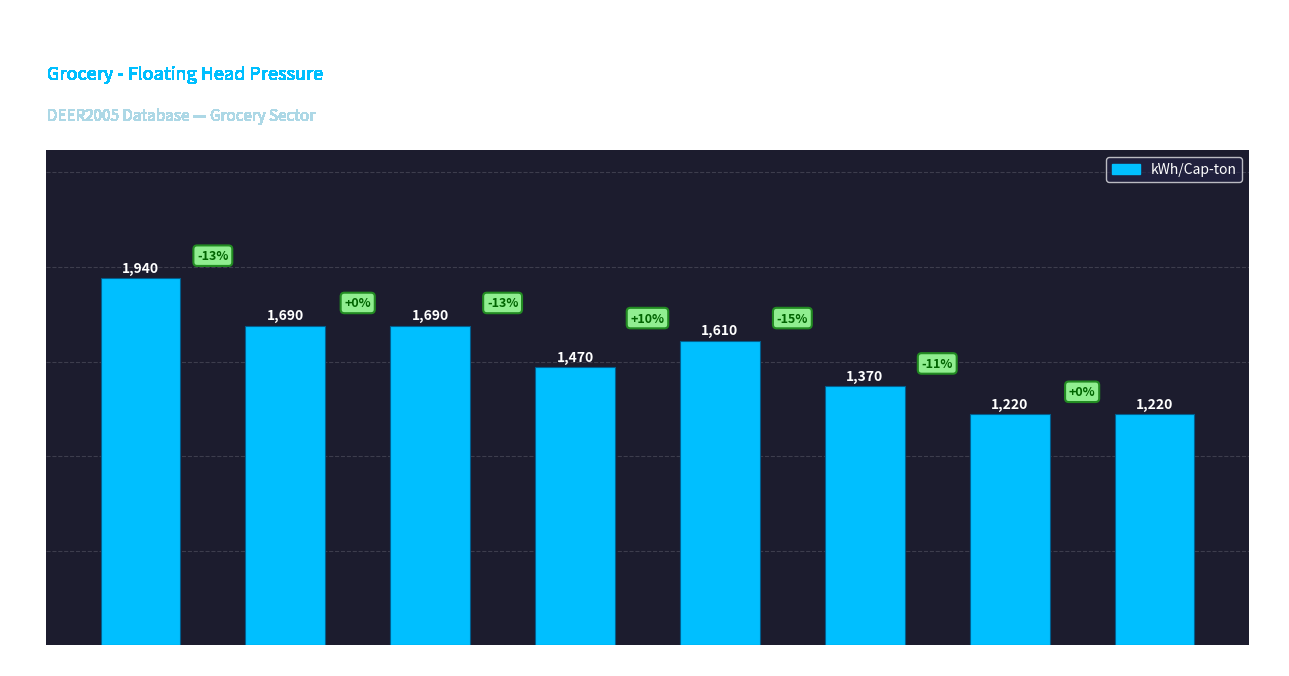

Are the bars grouped side by side (vs. stacked)?

No